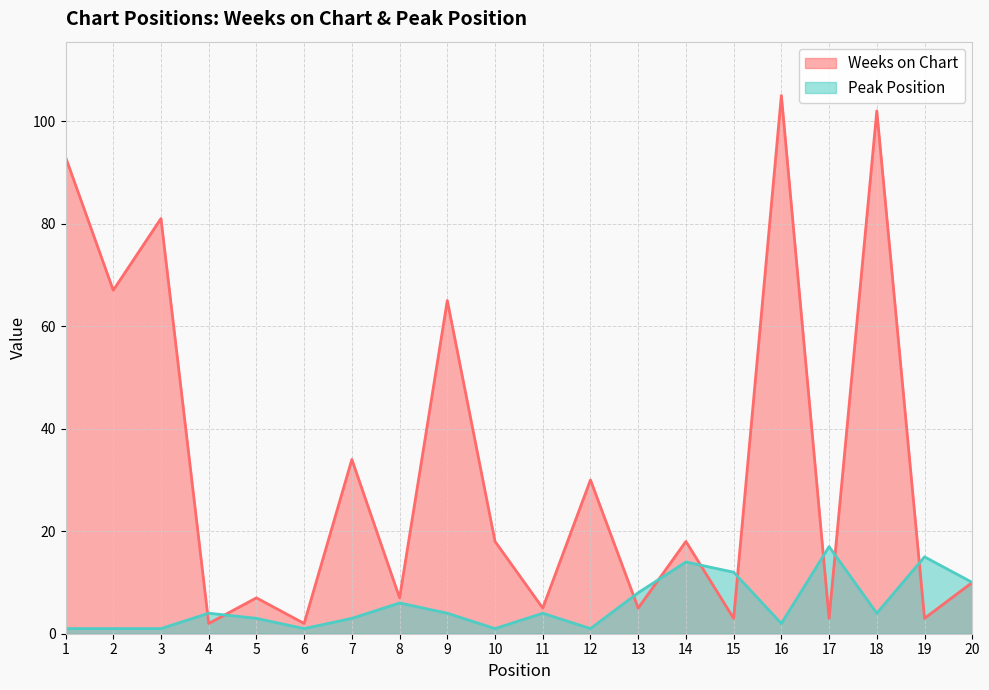

How many lines are shown in the chart?

2